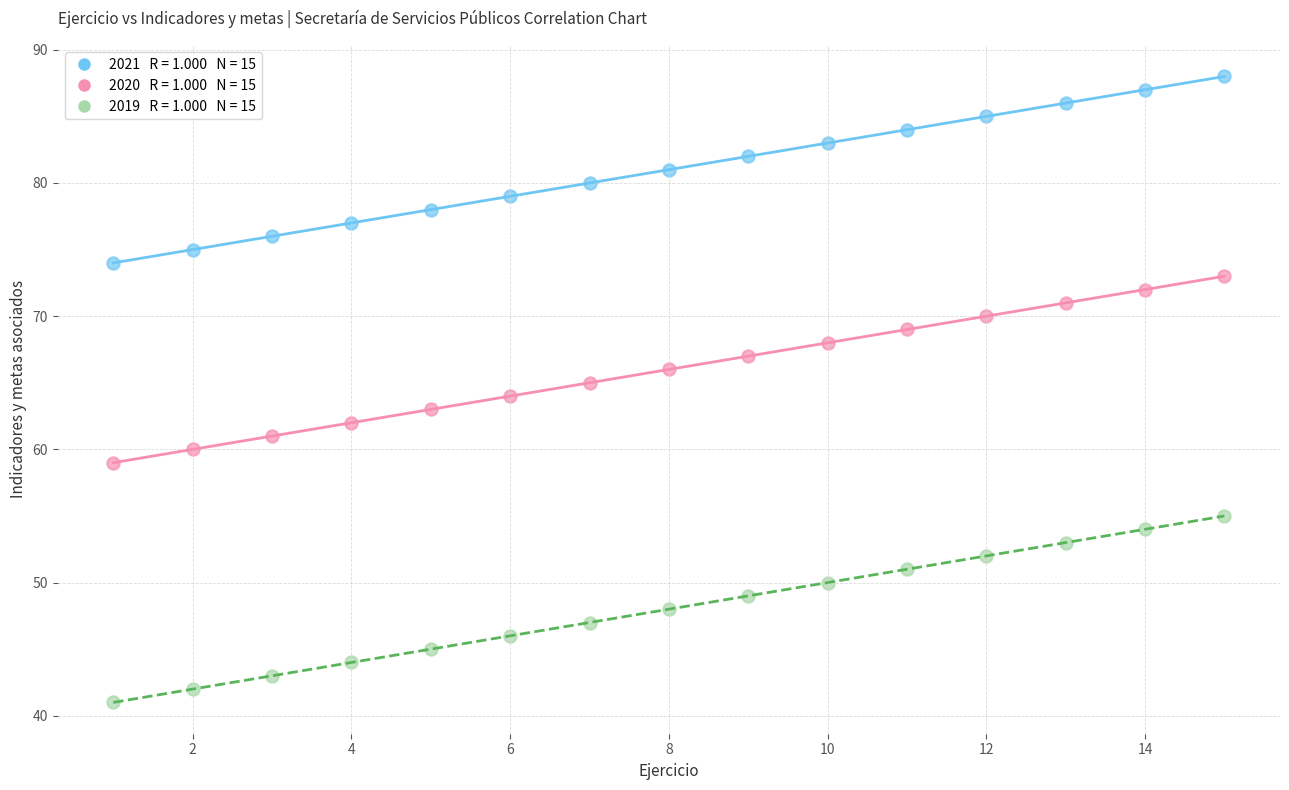

Across all data points, what is the range of X values (max minus min)?

14